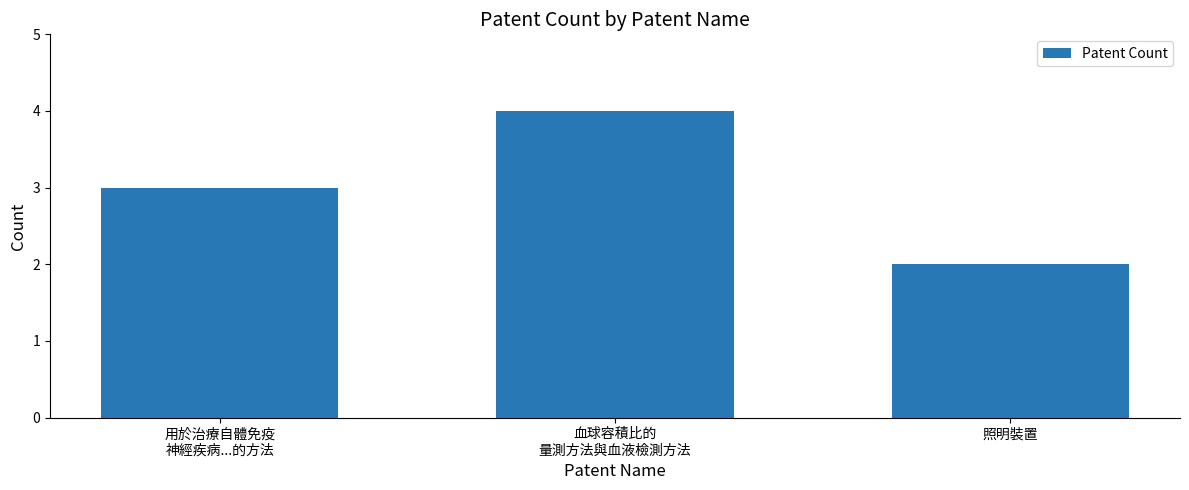

Is it true that the value at 照明裝置 is 1?

False